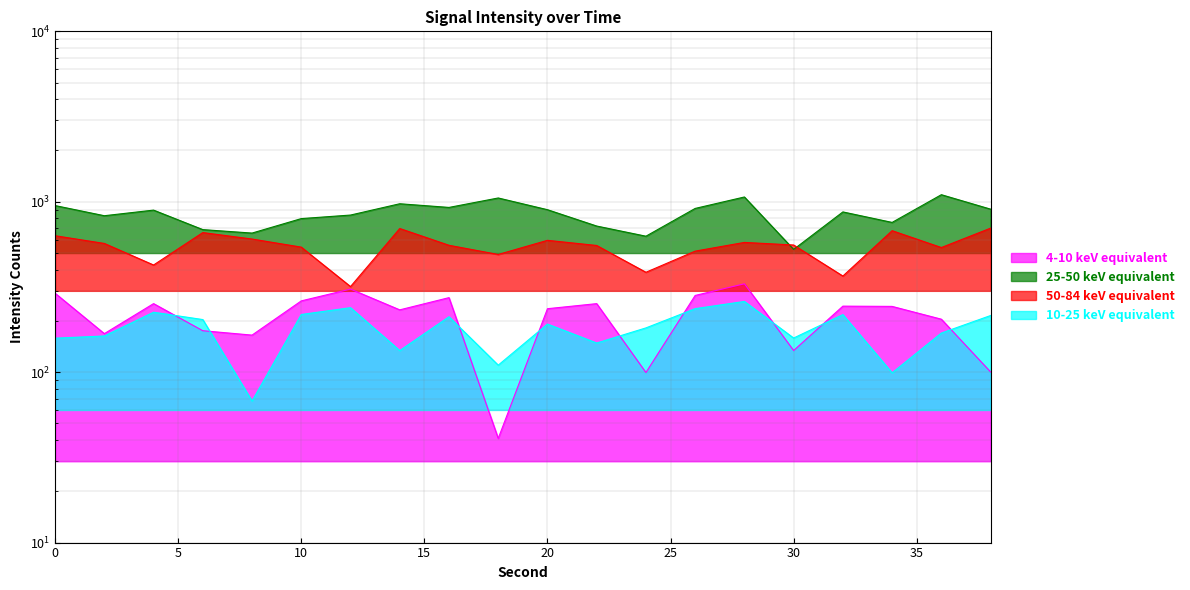

What is the total value across all series at 4?

1795.9